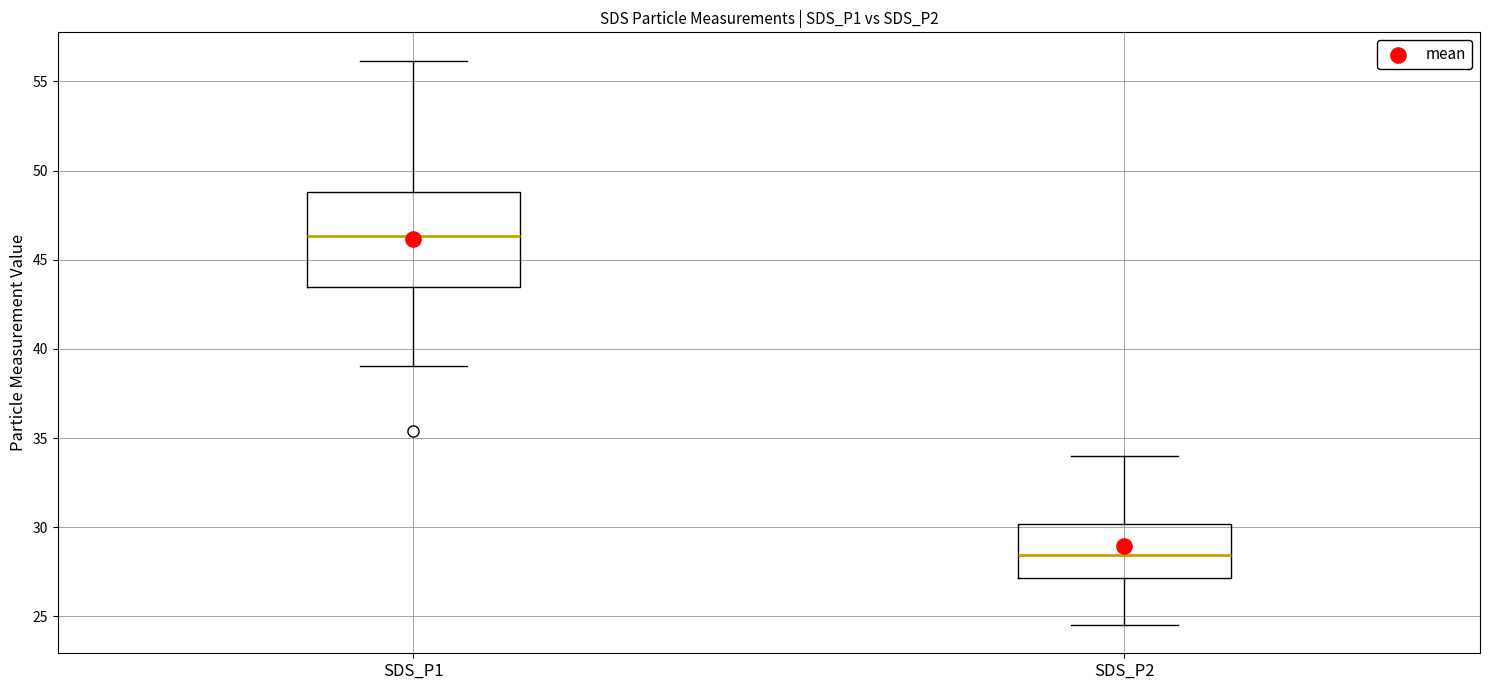

Which box is the tallest, from its lower edge to its upper edge?

SDS_P1